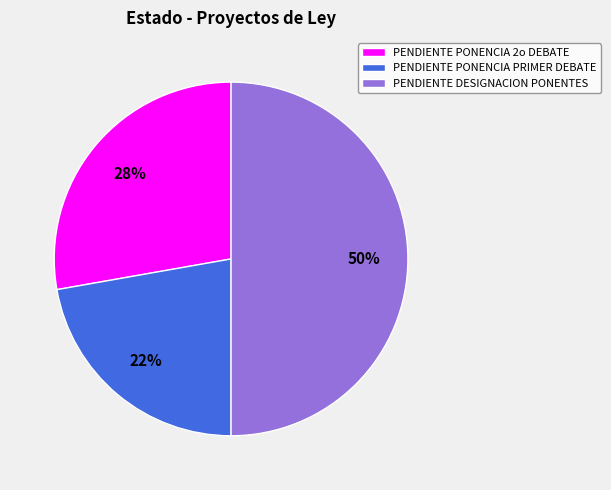

To the nearest percent, what is the combined percentage of PENDIENTE PONENCIA PRIMER DEBATE and PENDIENTE DESIGNACION PONENTES?

72%